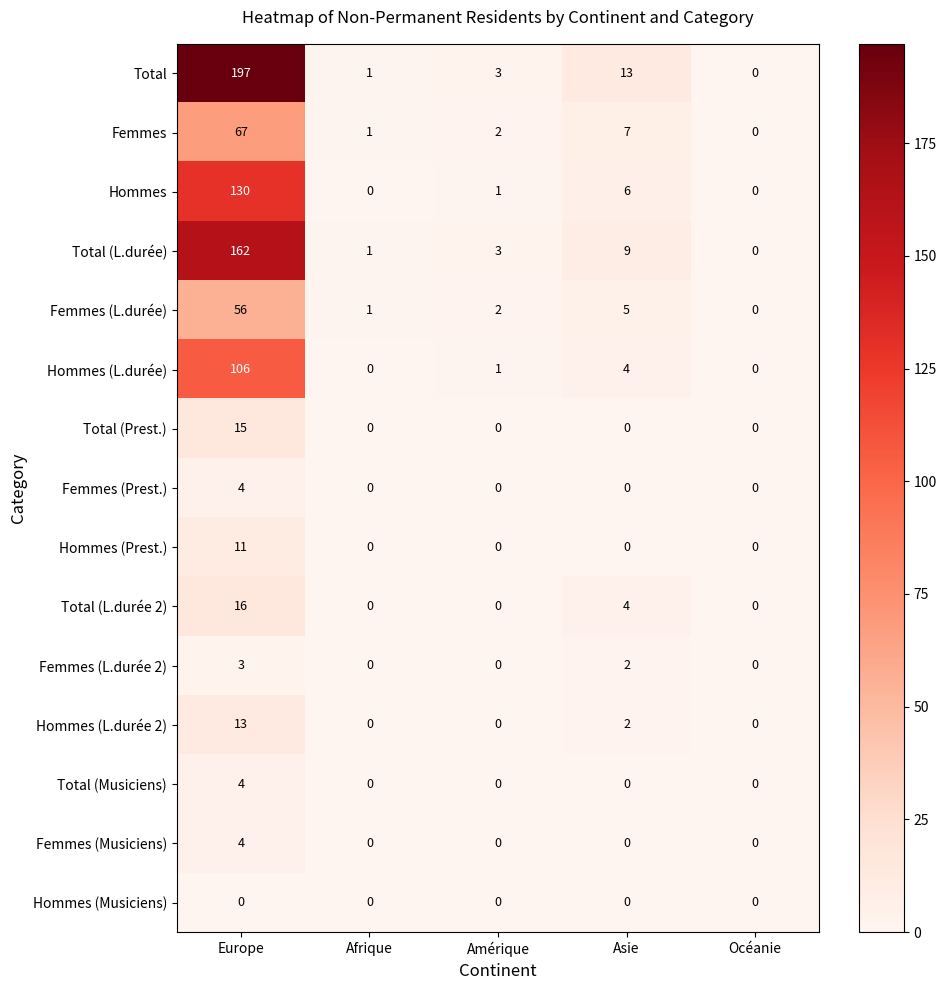

What is the difference between the Hommes (L.durée 2) values at Asie and Europe?

11